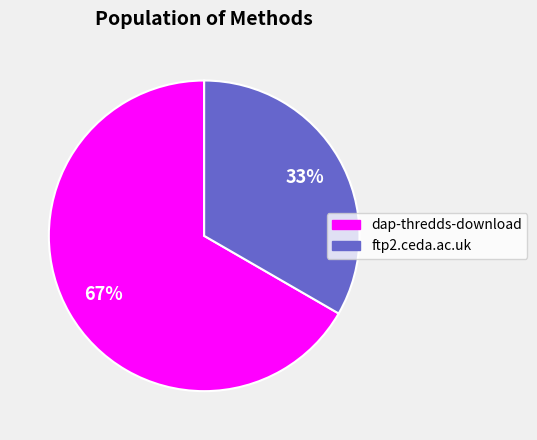

Which slice is the smallest?

ftp2.ceda.ac.uk